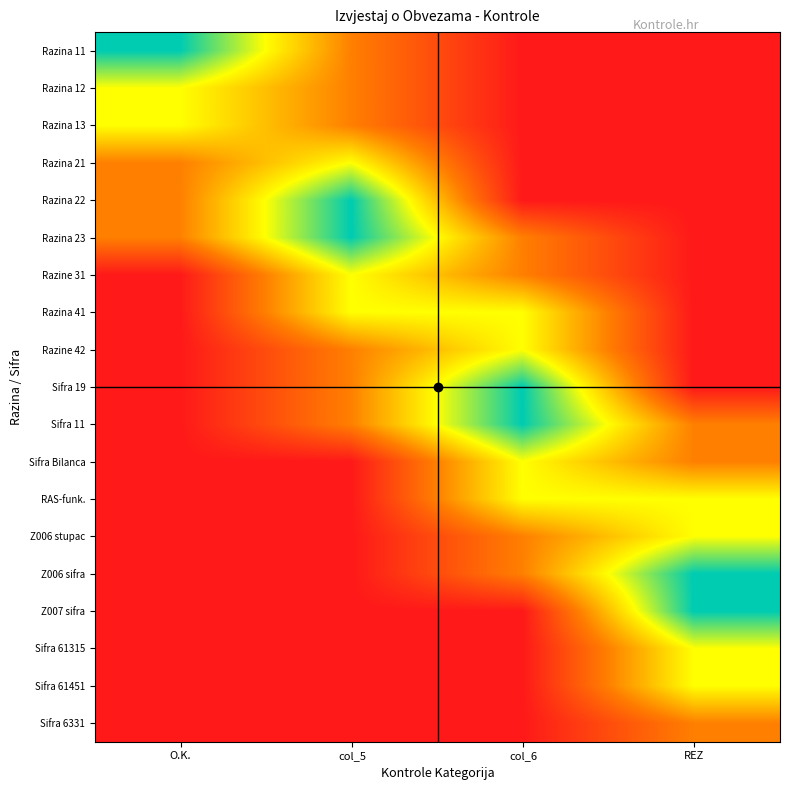

Which has a higher value, REZ or col_5?

col_5